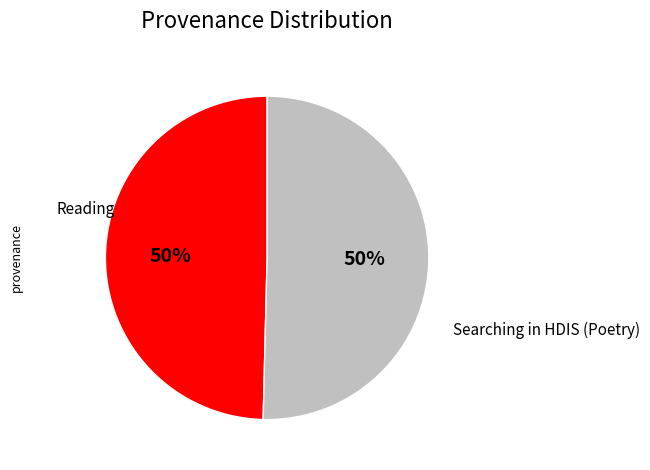

To the nearest percent, what is the average slice percentage?

50%